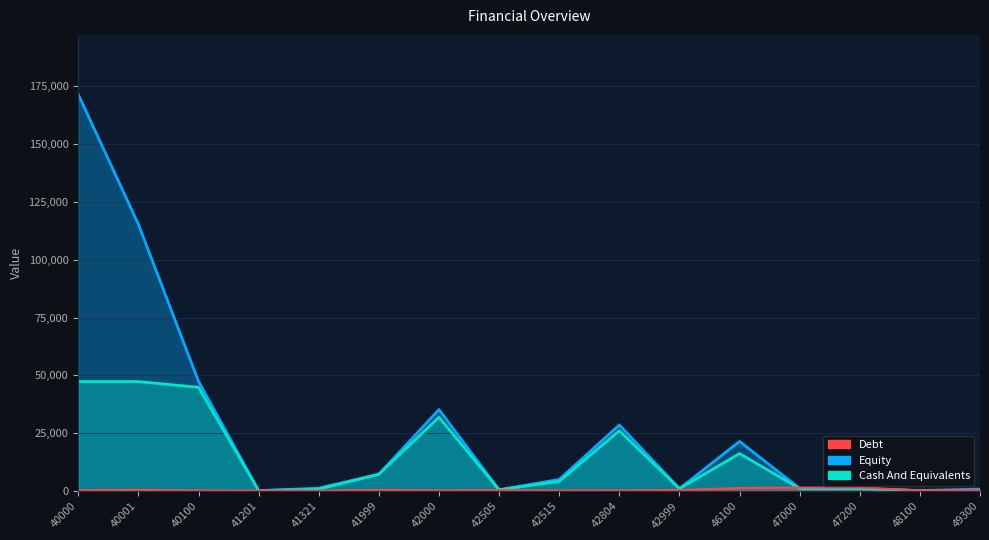

Which category has the lowest value across all series?

41201